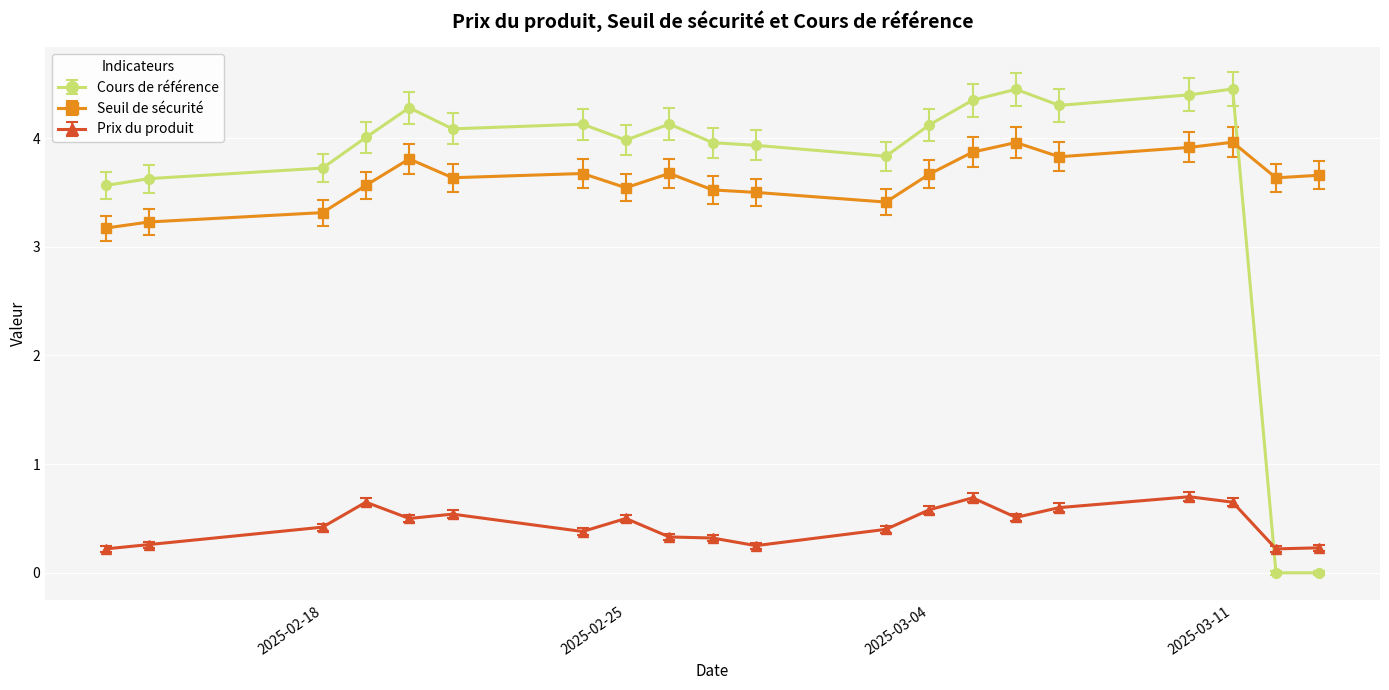

What is the difference between the second highest and minimum values in the Prix du produit series?

0.5